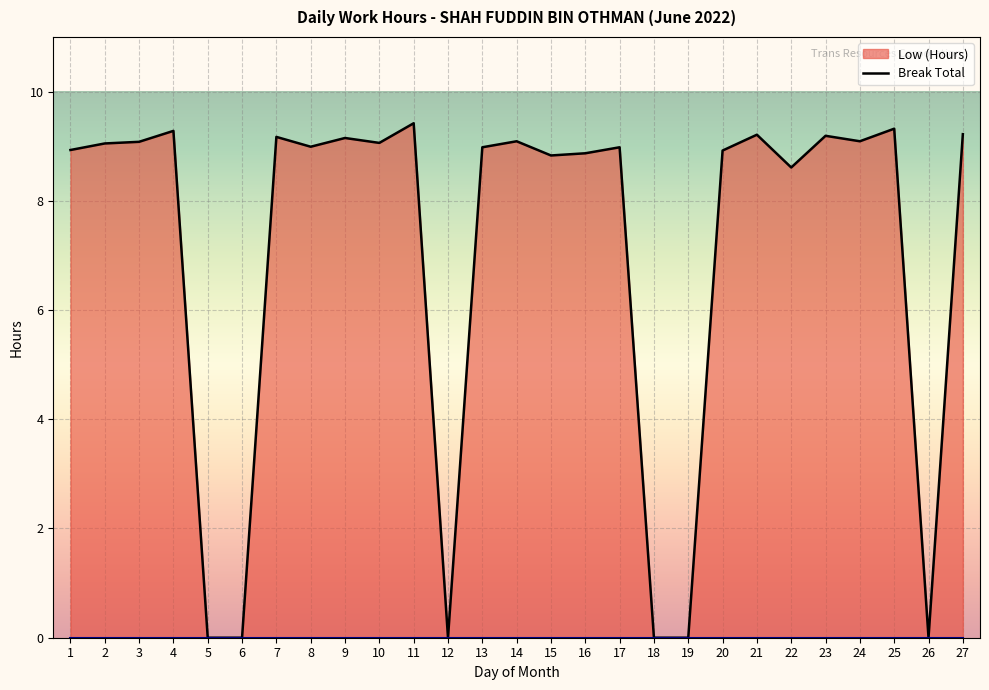

The value at 12 is 0.0. True or false?

True